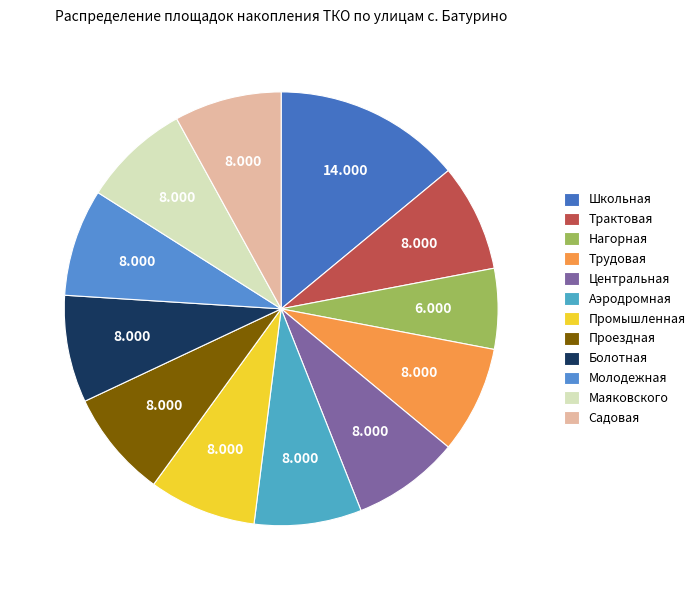

What portion of the pie excludes Трактовая?

92.0%